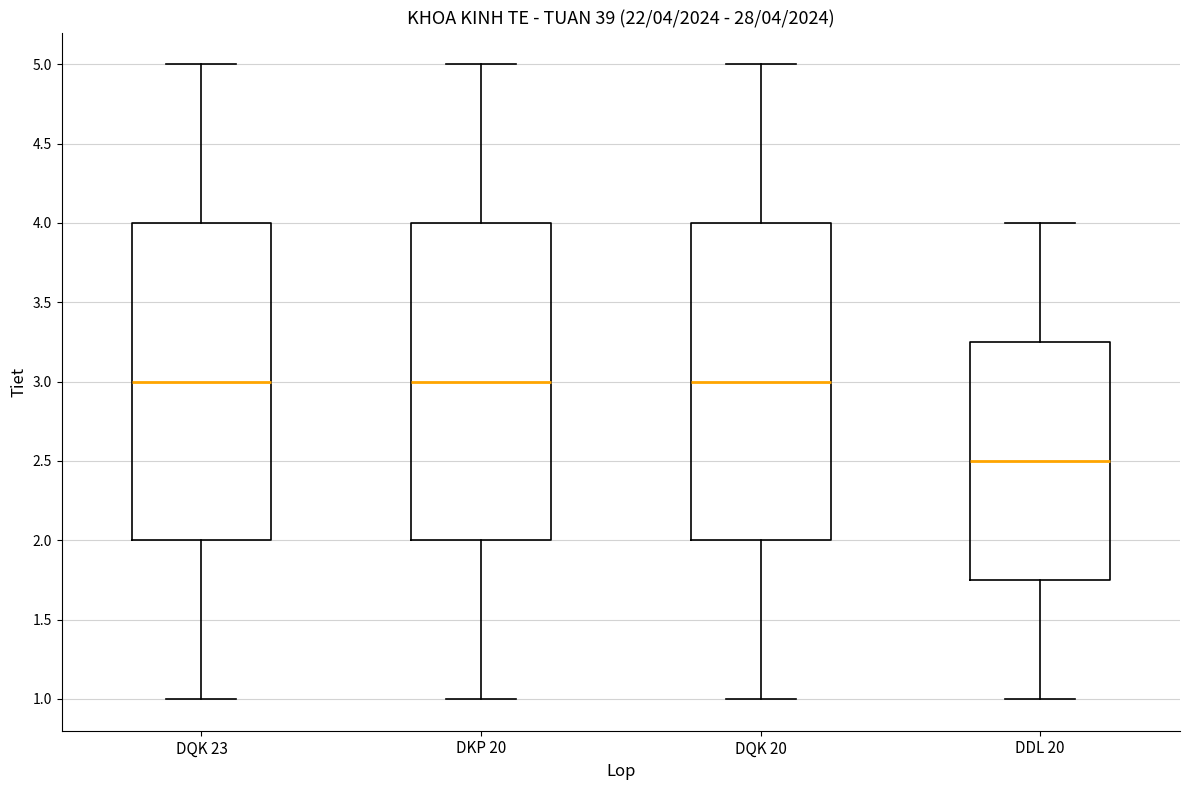

Which box has the lowest median line?

DDL 20